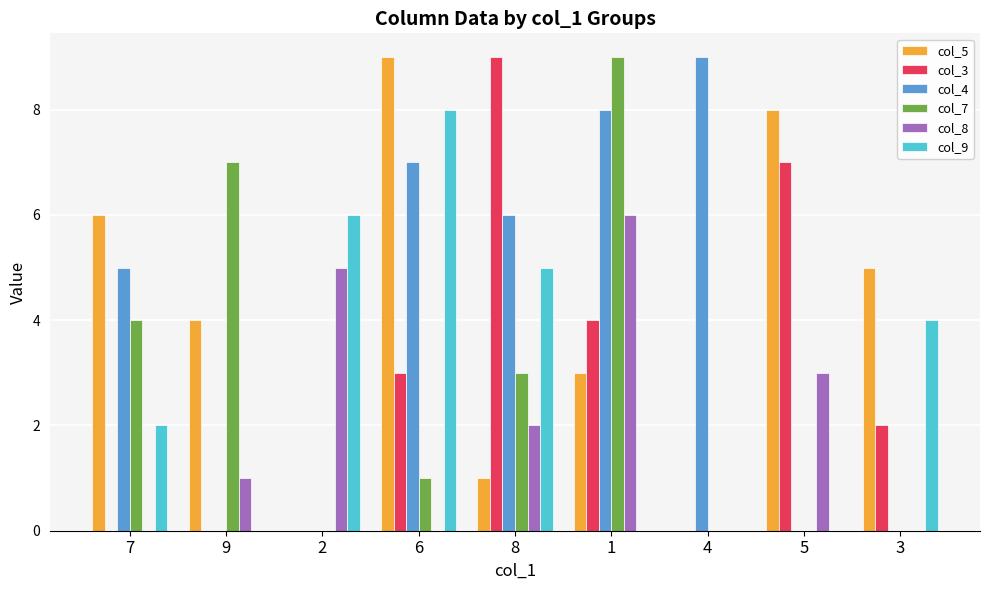

Which category has the highest value in the col_7 series?

1